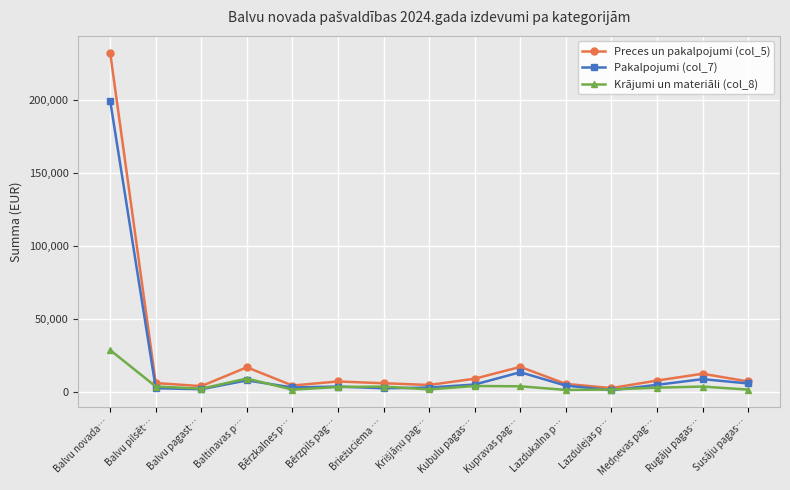

What are all the series names shown in the legend?

Preces un pakalpojumi (col_5), Pakalpojumi (col_7), Krājumi un materiāli (col_8)